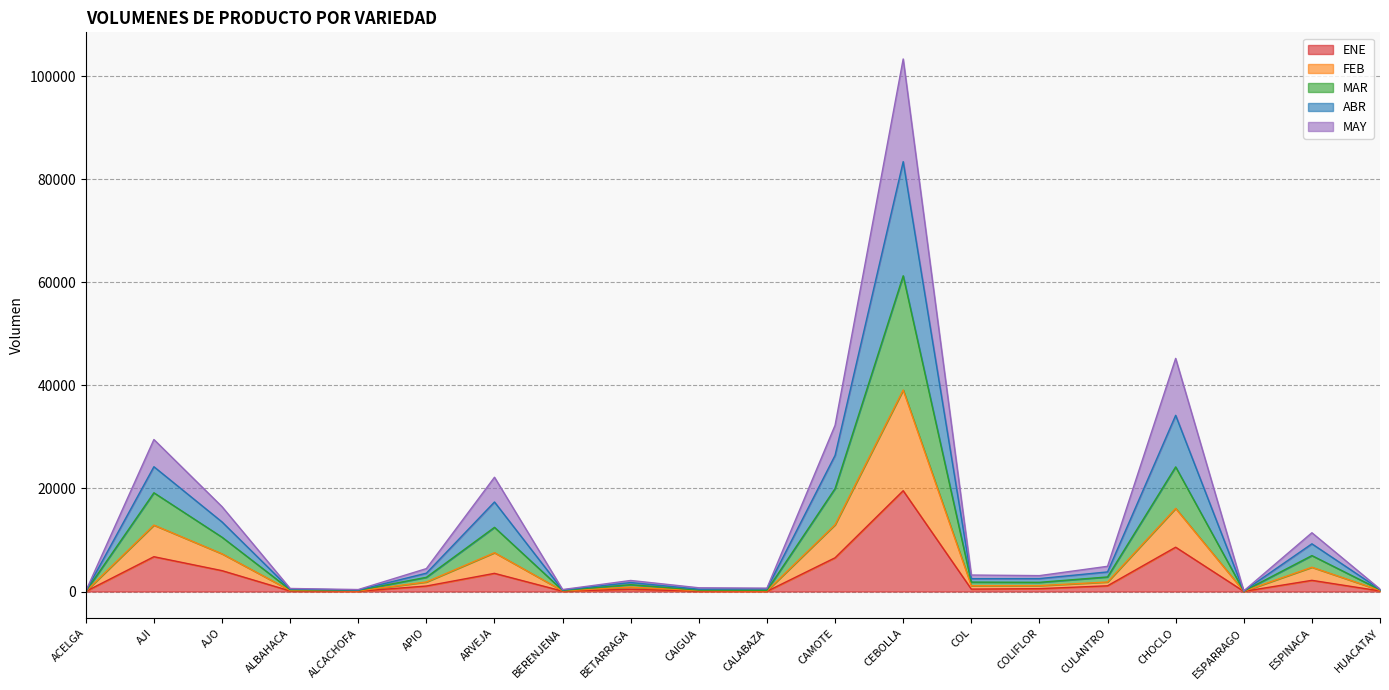

Rank the series at ARVEJA from highest to lowest value.

ABR, MAR, FEB, MAY, ENE